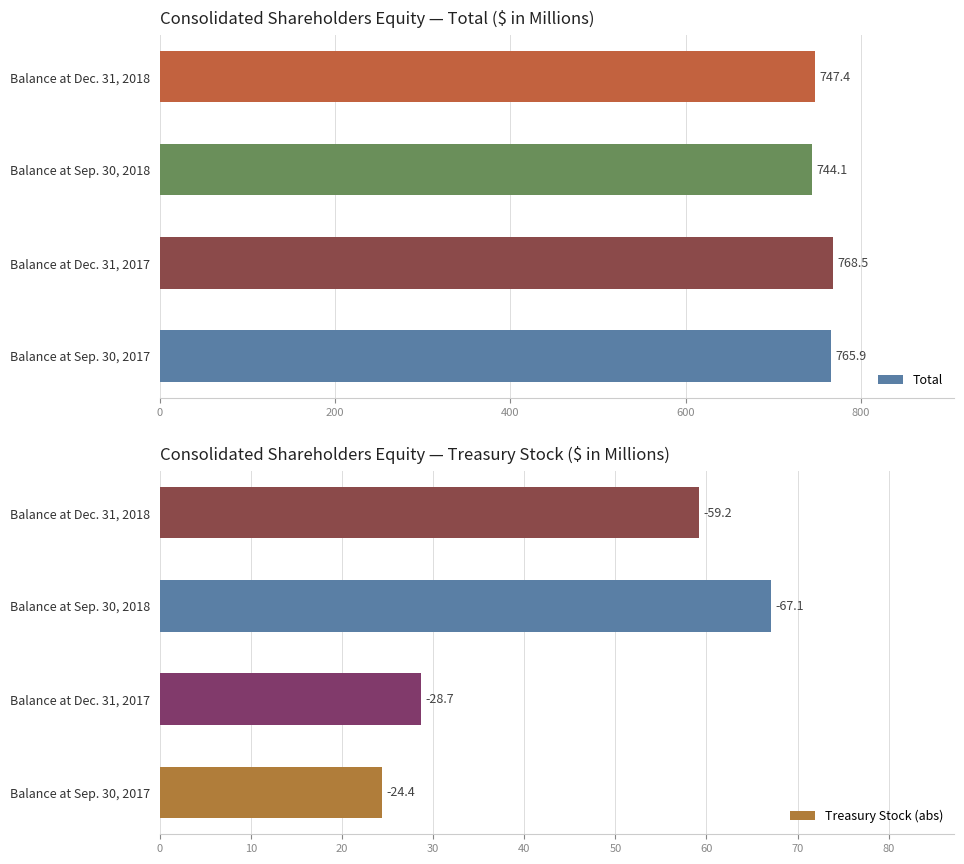

Is it true that Total equals 154.2 at Balance at Sep. 30, 2017?

False